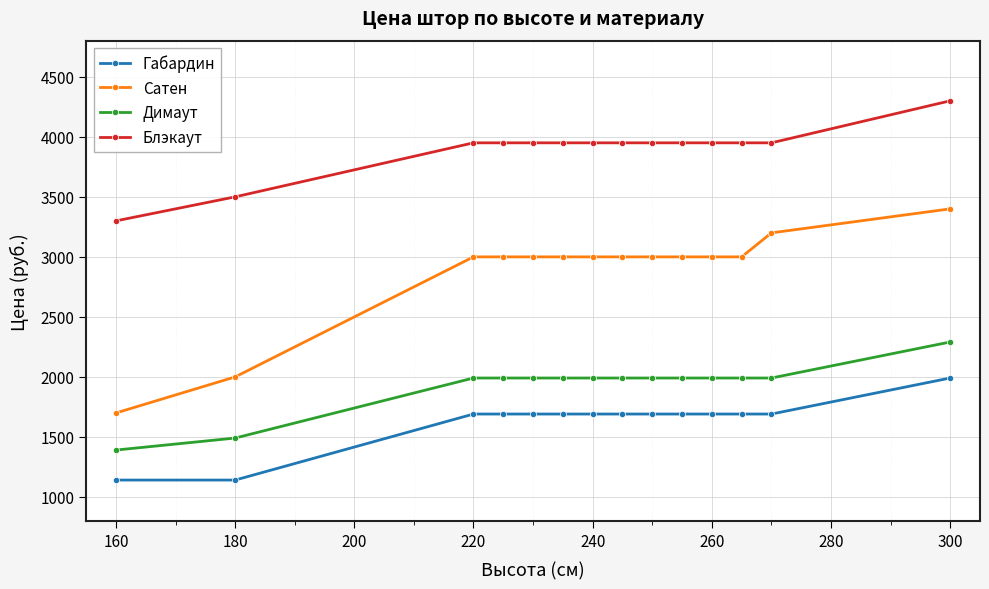

What is the average value of the Сатен series?

2878